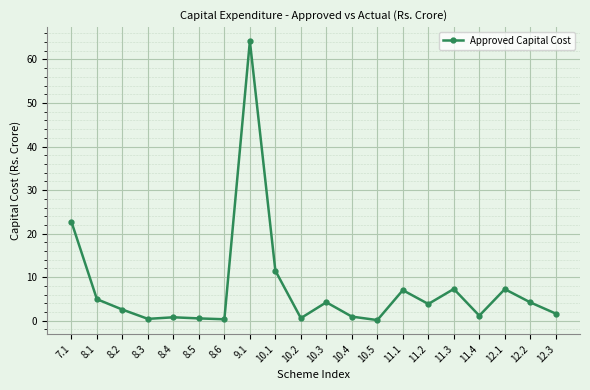

What is the sum of all values?

146.5